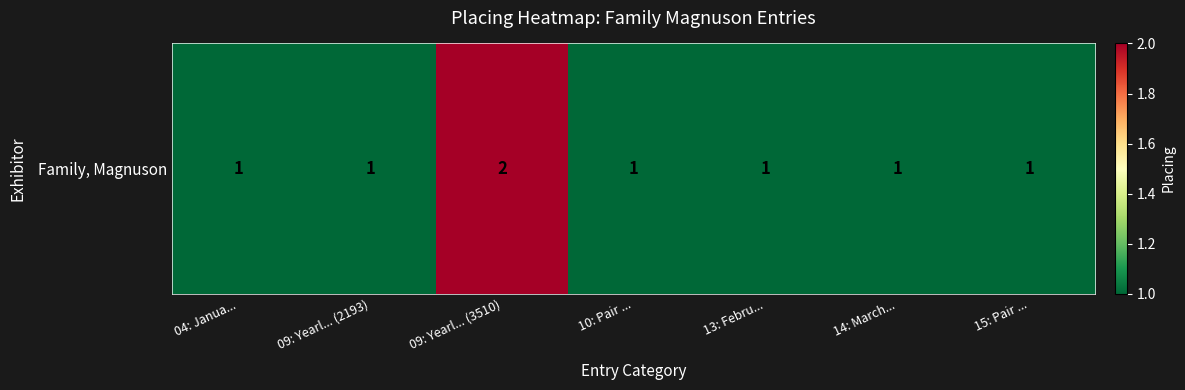

Reading left to right, list all the values displayed in this chart.

04: Janua...=1	09: Yearl... (2193)=1	09: Yearl... (3510)=2	10: Pair ...=1	13: Febru...=1	14: March...=1	15: Pair ...=1